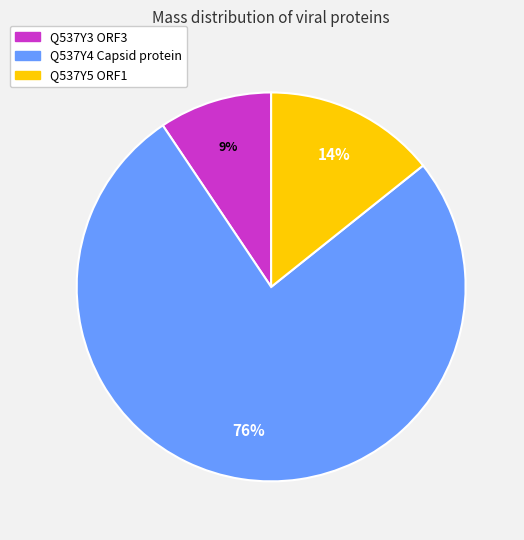

To the nearest percent, what is the combined percentage of Q537Y4 Capsid protein and Q537Y5 ORF1?

91%